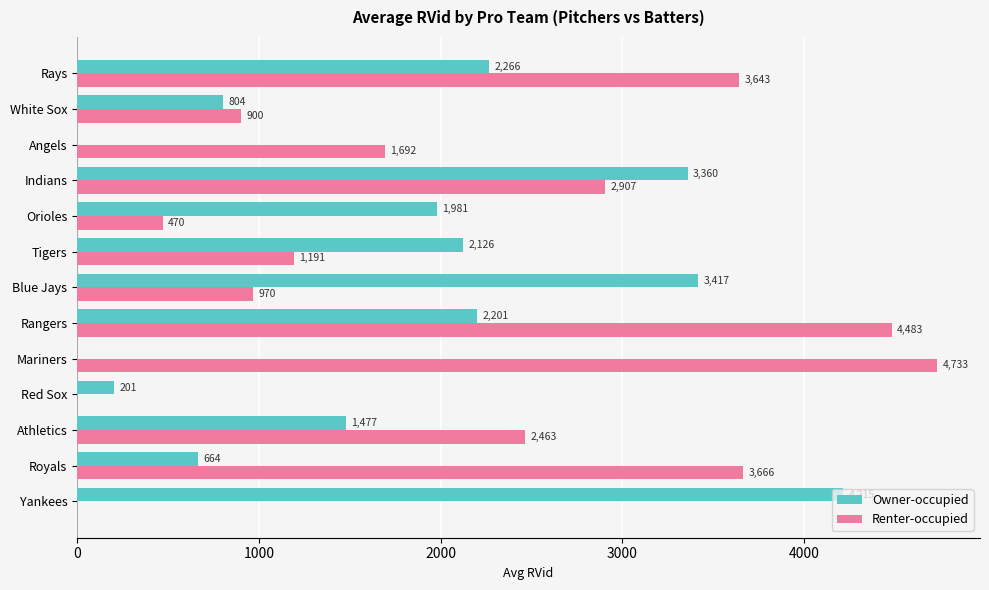

What is the maximum value shown in the chart?

4733